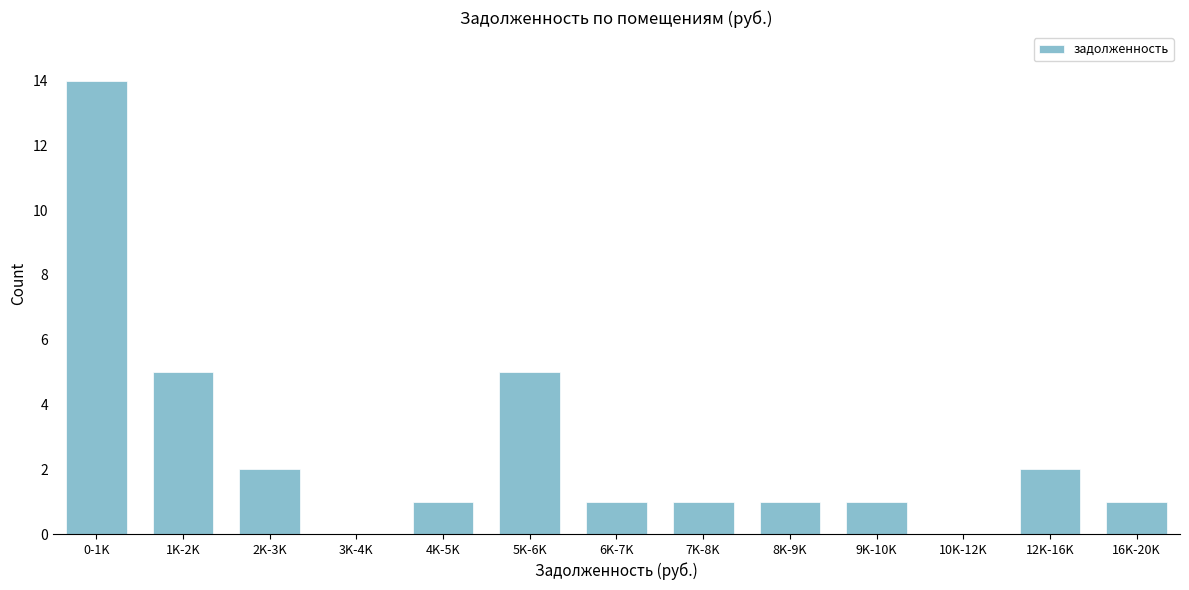

Reading right to left, list all the values displayed in this chart.

16K-20K=1	12K-16K=2	10K-12K=0	9K-10K=1	8K-9K=1	7K-8K=1	6K-7K=1	5K-6K=5	4K-5K=1	3K-4K=0	2K-3K=2	1K-2K=5	0-1K=14